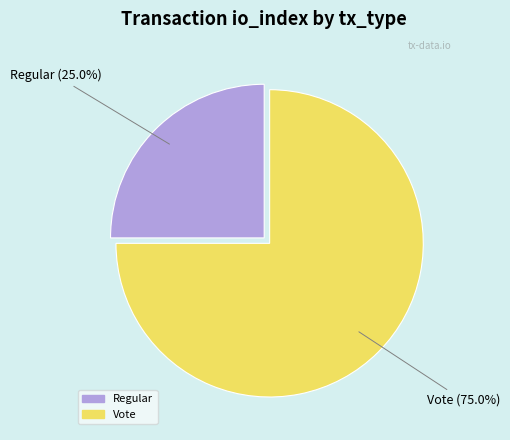

Rank the categories by value from lowest to highest.

Regular, Vote